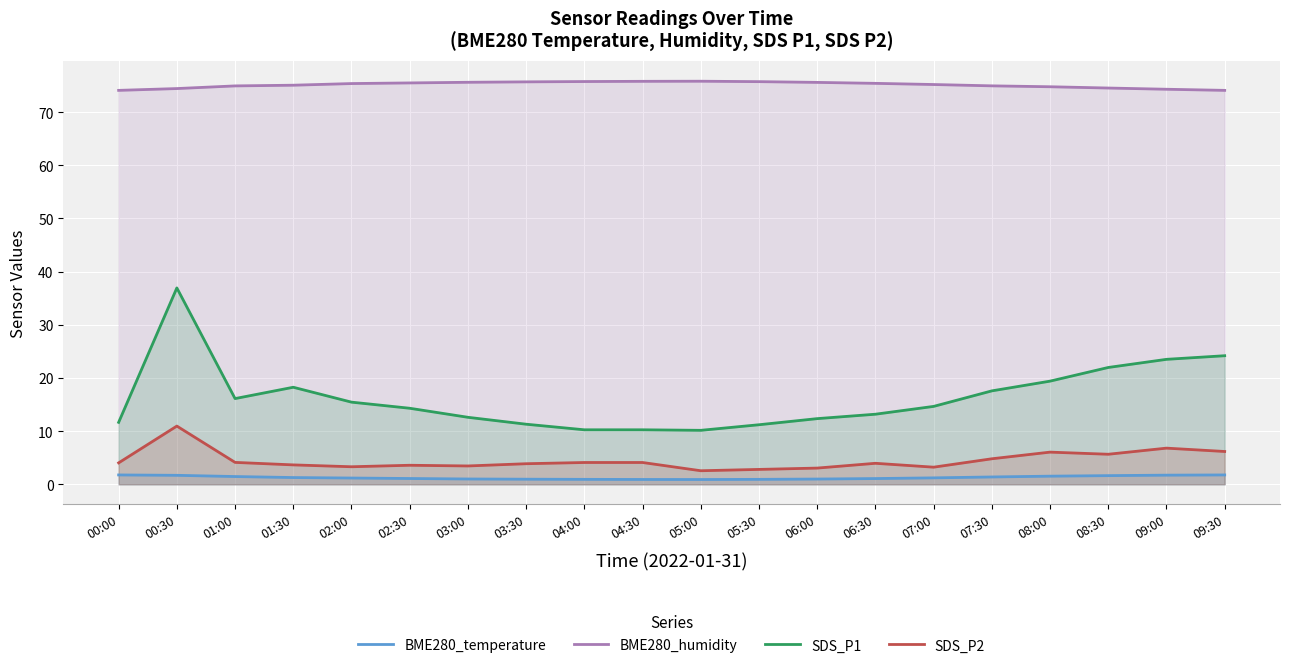

What is the label of the 10th point from the right?

05:00